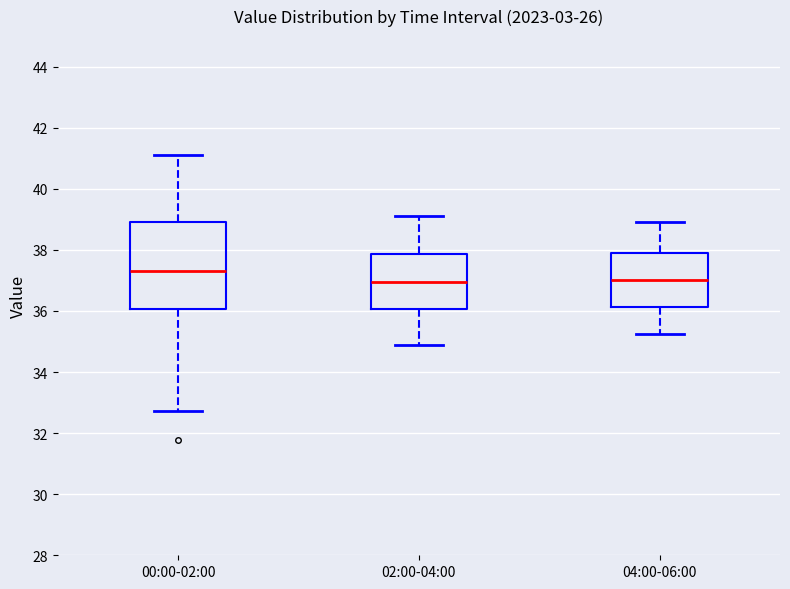

Which box is the tallest, from its lower edge to its upper edge?

00:00-02:00